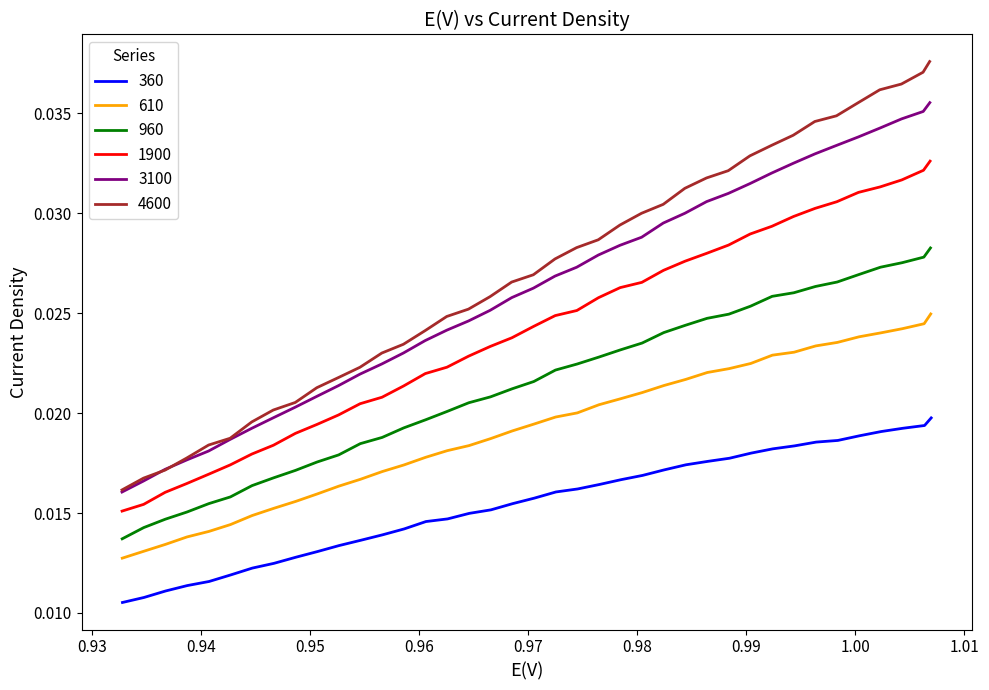

The value of y_960 at x_360 is 0.0. True or false?

True